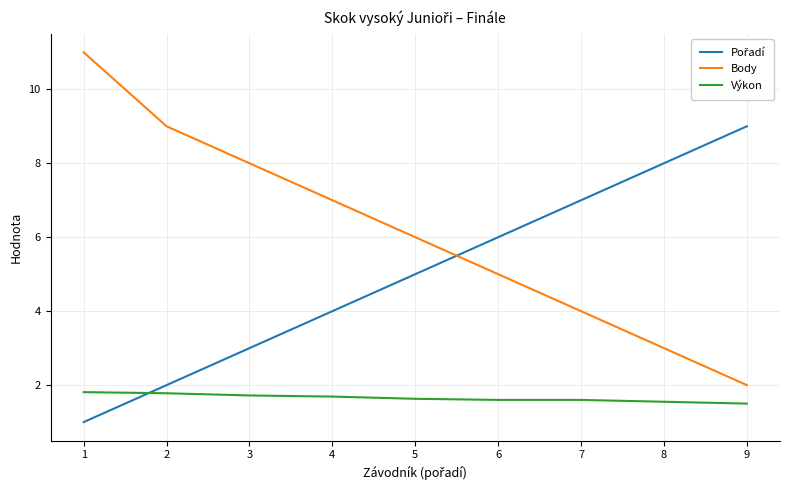

The Výkon series shows 1.6 at 6. True or false?

True